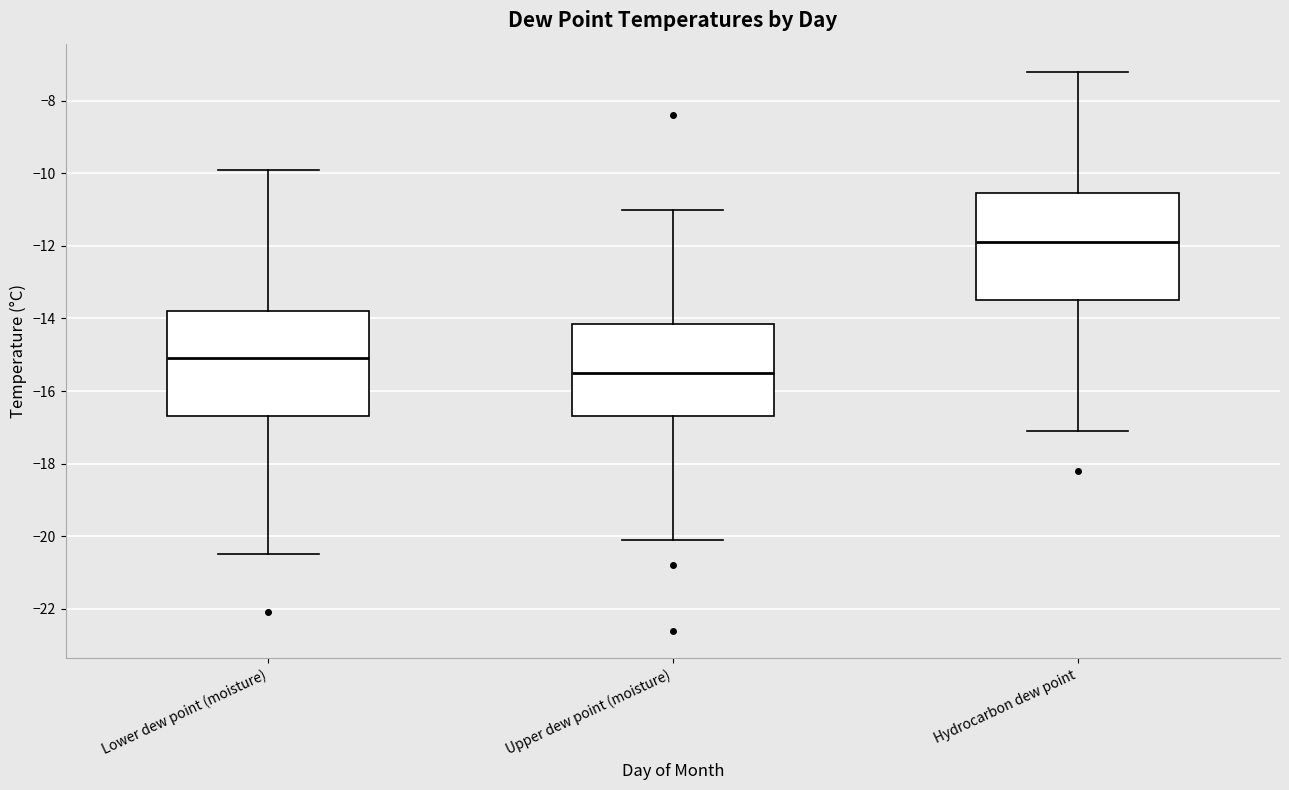

Which box's median line is the lowest?

Upper dew point (moisture)